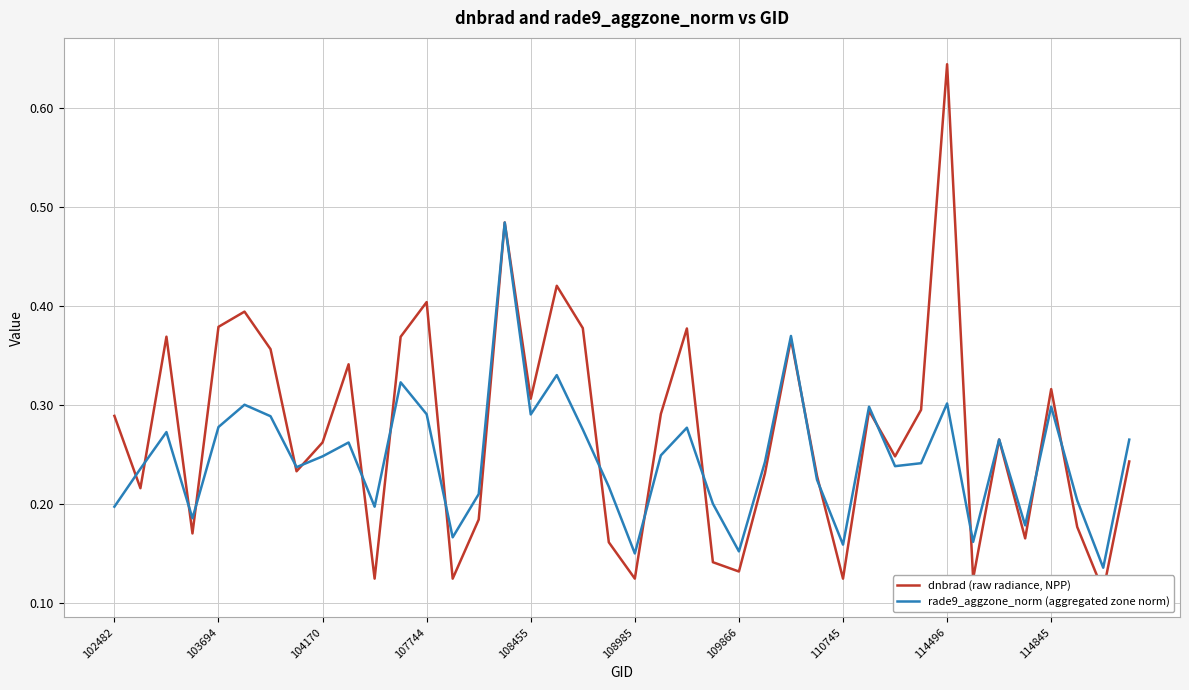

What is the difference between the dnbrad (raw radiance, NPP) values at 12 and 25?

0.2